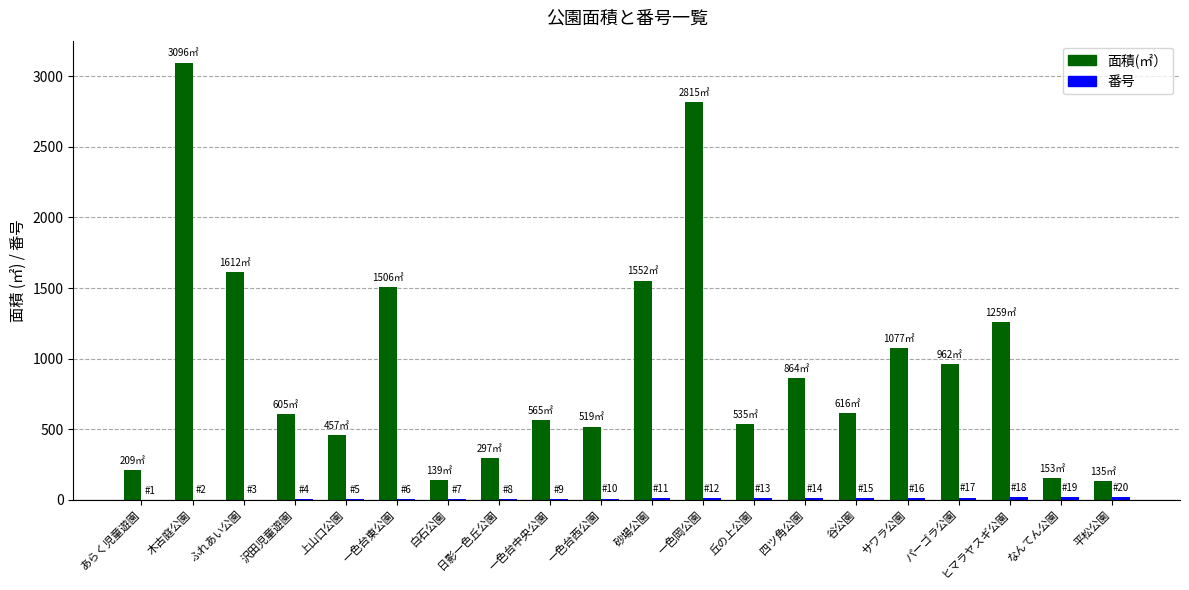

Which series has the largest total across all categories?

面積(㎡）